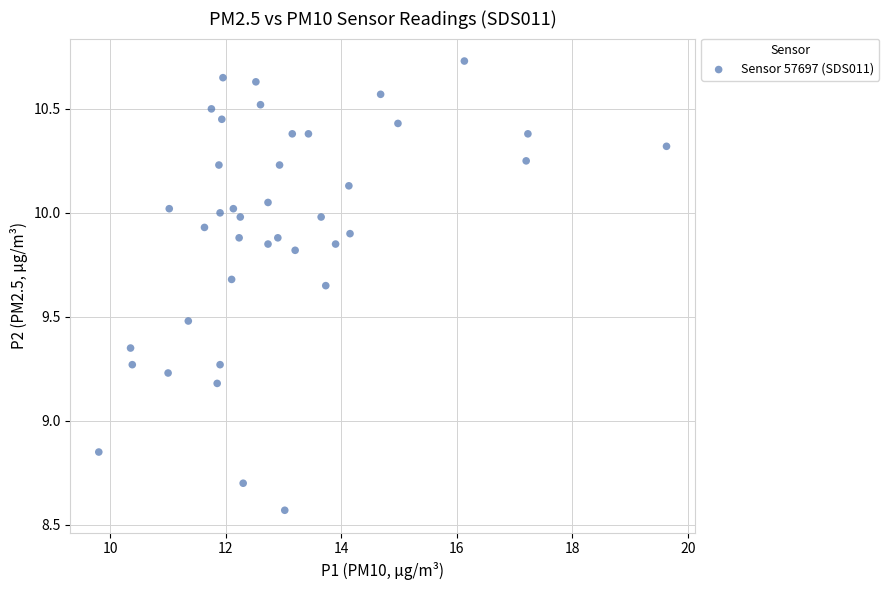

What is the range of Y values (max minus min)?

2.2